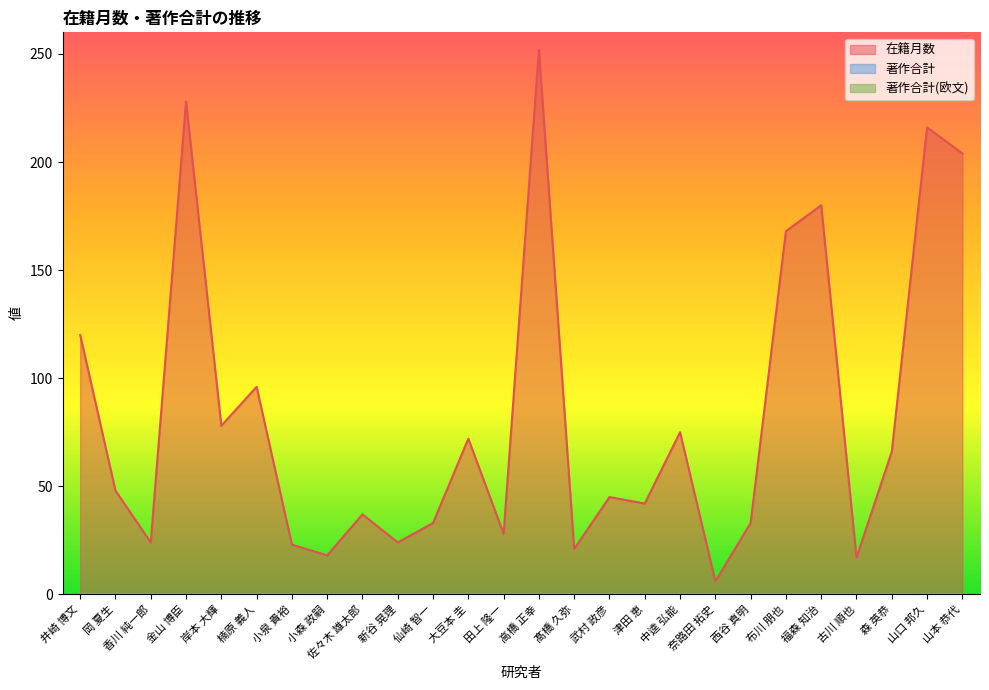

What is the total value across all series at 金山 博臣?

228